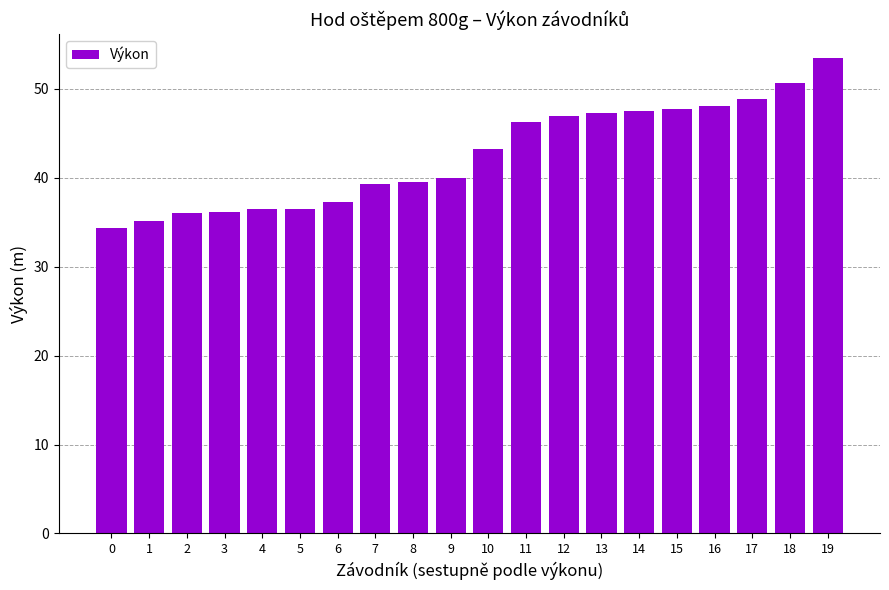

Between 0 and 8, which is larger?

8